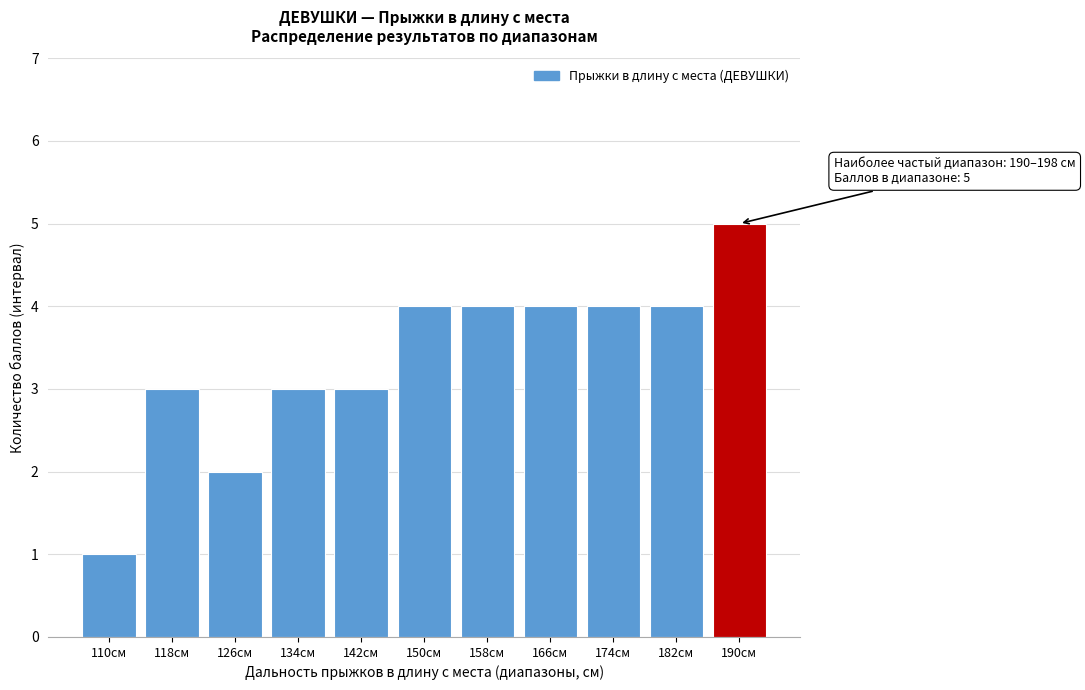

Reading left to right, extract all data points from this chart.

110см=1	118см=3	126см=2	134см=3	142см=3	150см=4	158см=4	166см=4	174см=4	182см=4	190см=5